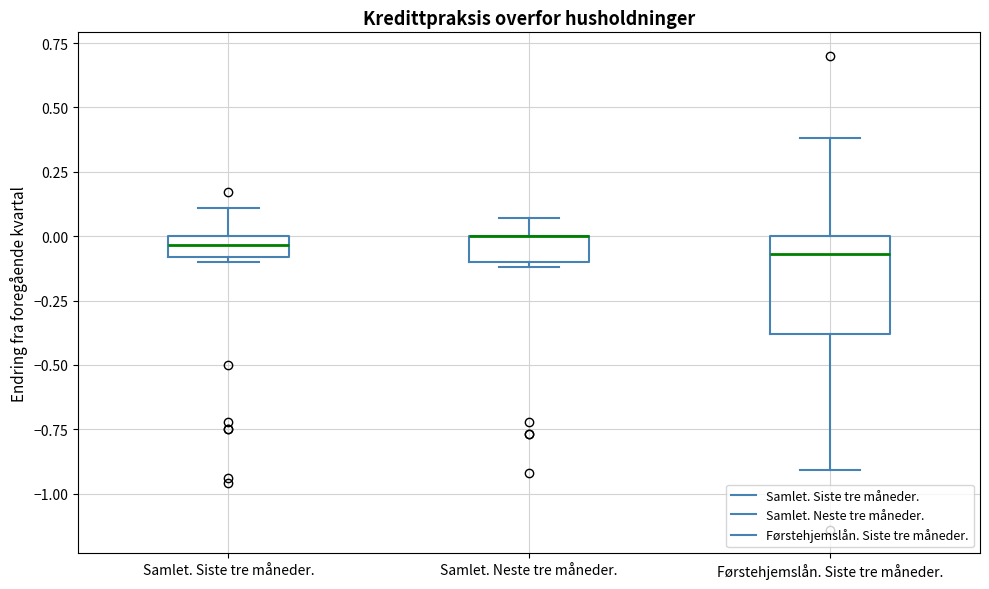

Reading left to right, transcribe this box plot: for each box, give where its median line is, the range the box spans, and where its two whiskers end, as read against the y-axis. The values are not printed on the chart, so give them approximately, as read against the axis.

Samlet. Siste tre måneder.: median -0.05, box -0.10 to 0.00, whiskers -0.10 (just below the box's lower edge) to 0.10
Samlet. Neste tre måneder.: median 0.00 (drawn on the box's upper edge), box -0.10 to 0.00, whiskers -0.10 (just below the box's lower edge) to 0.05
Førstehjemslån. Siste tre måneder.: median -0.05, box -0.40 to 0.00, whiskers -0.90 to 0.40